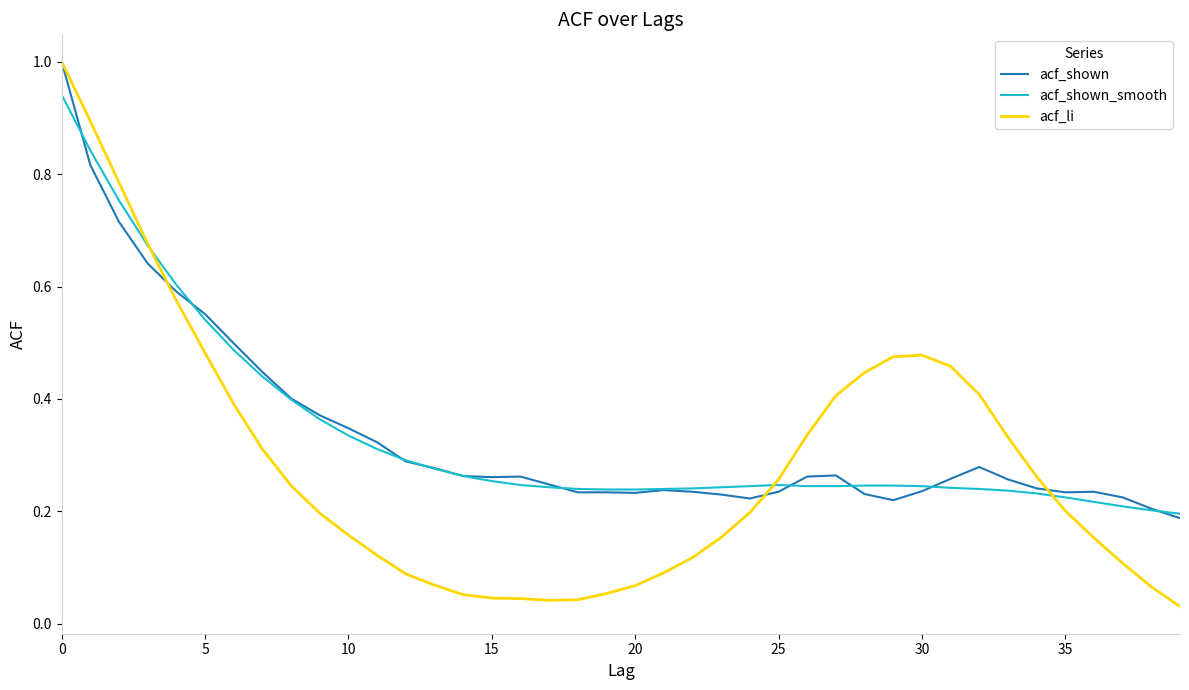

Which series has the widest spread of values?

acf_li